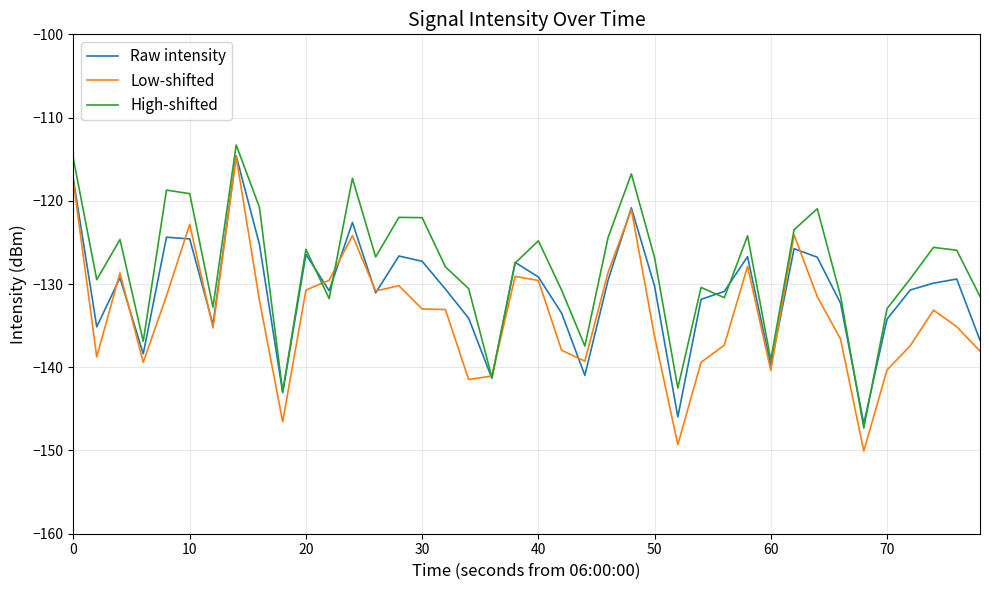

Which series has the largest range (max minus min)?

Low-shifted